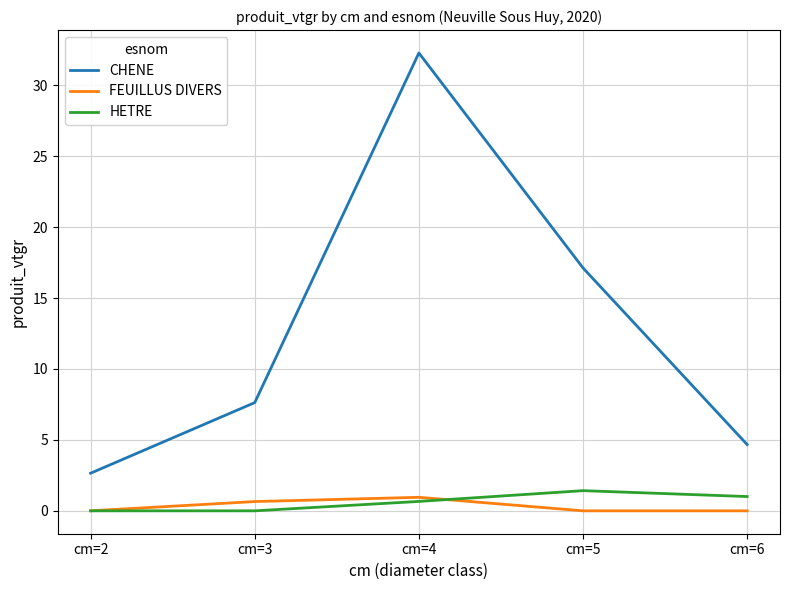

What is the maximum value shown in the chart?

32.3